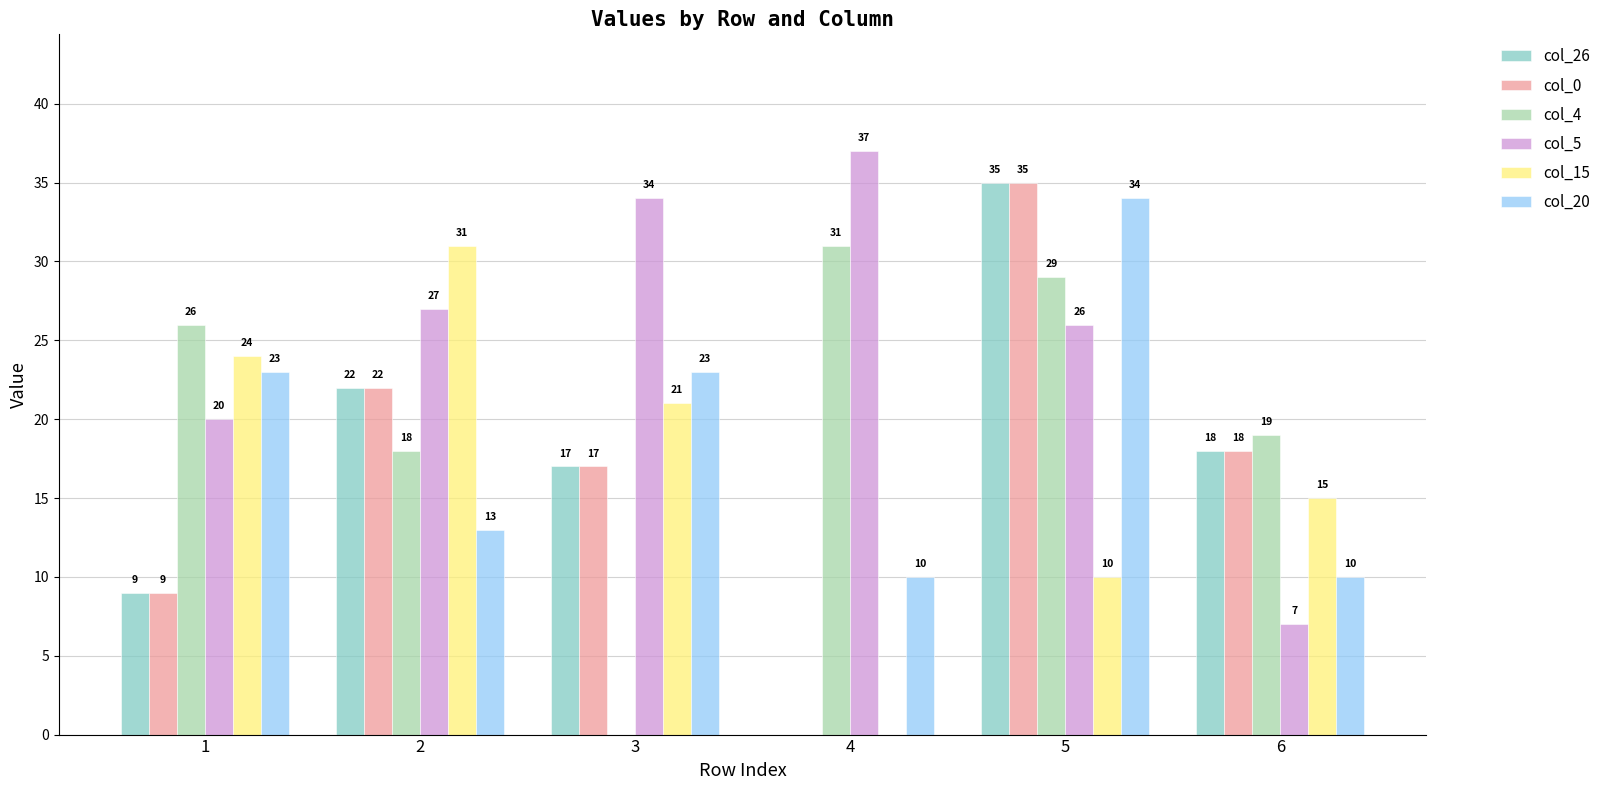

Is the value of col_15 at 1 greater than the value of col_26 at 6?

Yes